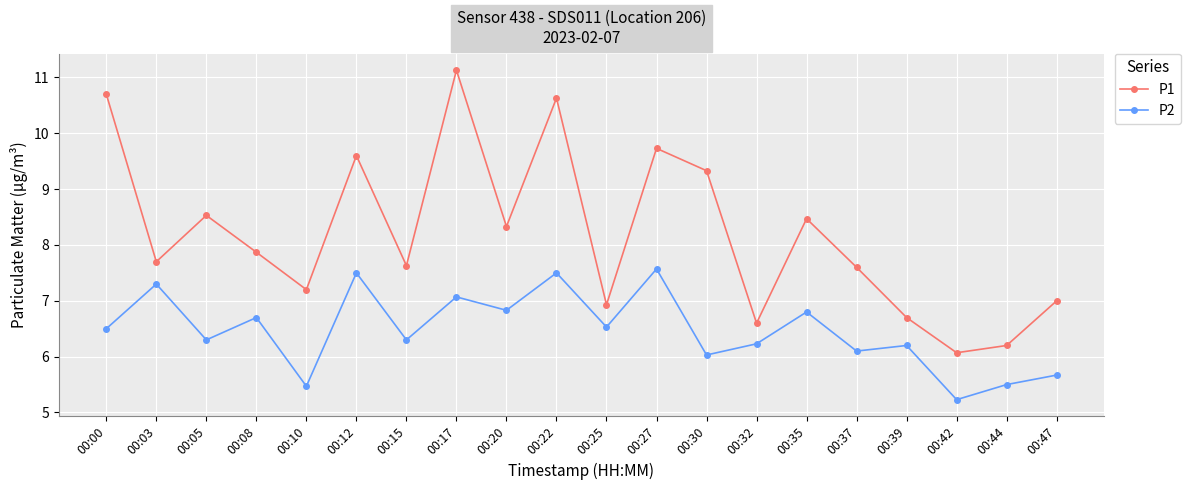

Which category has the highest value across all series?

00:17